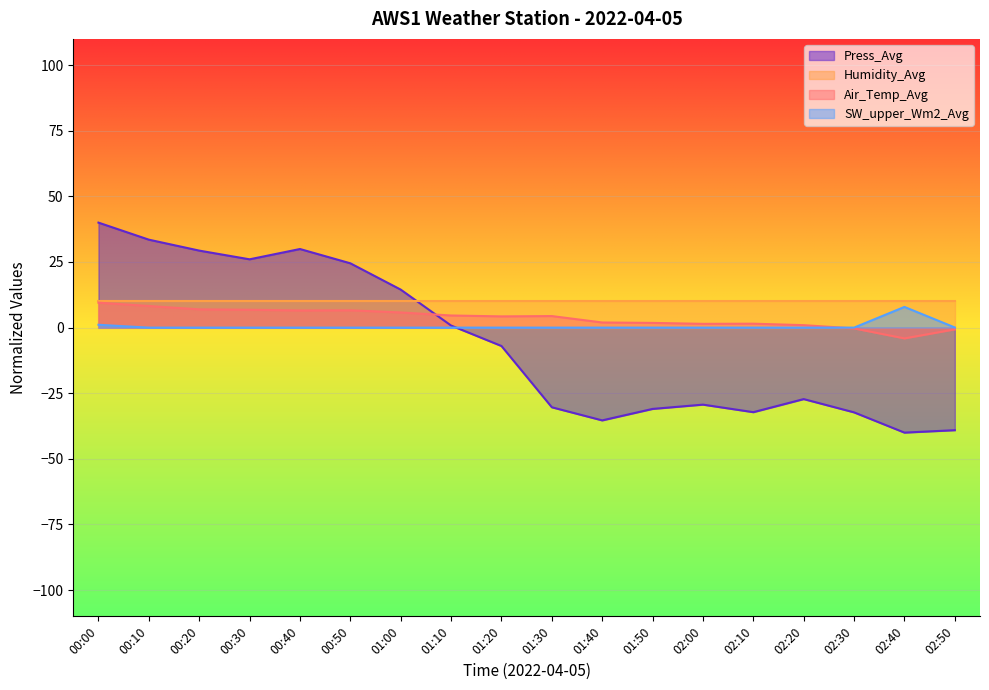

After their last crossing, which series has the higher values: SW_upper_Wm2_Avg or Air_Temp_Avg?

SW_upper_Wm2_Avg